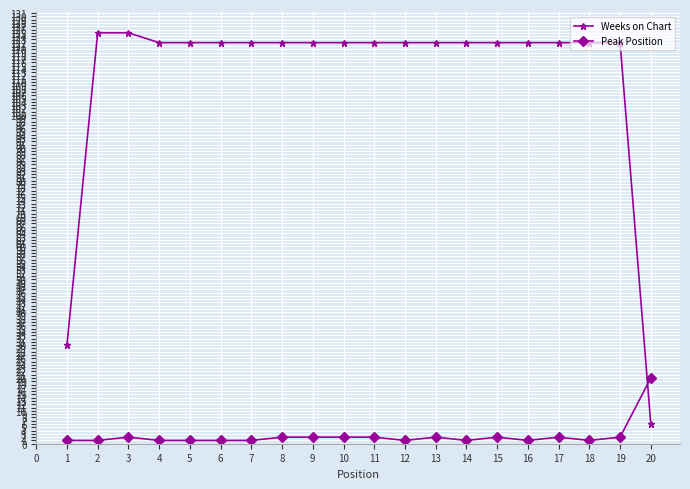

Is it true that Weeks on Chart equals 202 at 10?

False